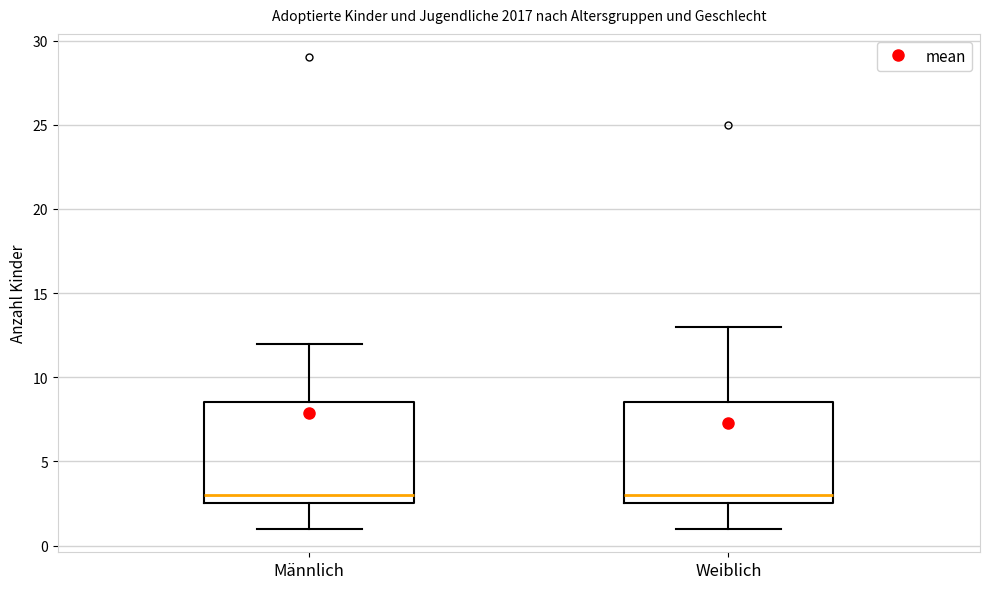

Reading left to right, read every box against the y-axis: the position of its median line, the range the box covers, and the ends of its whiskers. The values are not printed on the chart, so give them approximately, as read against the axis.

Männlich: median 3.0, box 2.5 to 8.5, whiskers 1.0 to 12.0
Weiblich: median 3.0, box 2.5 to 8.5, whiskers 1.0 to 13.0